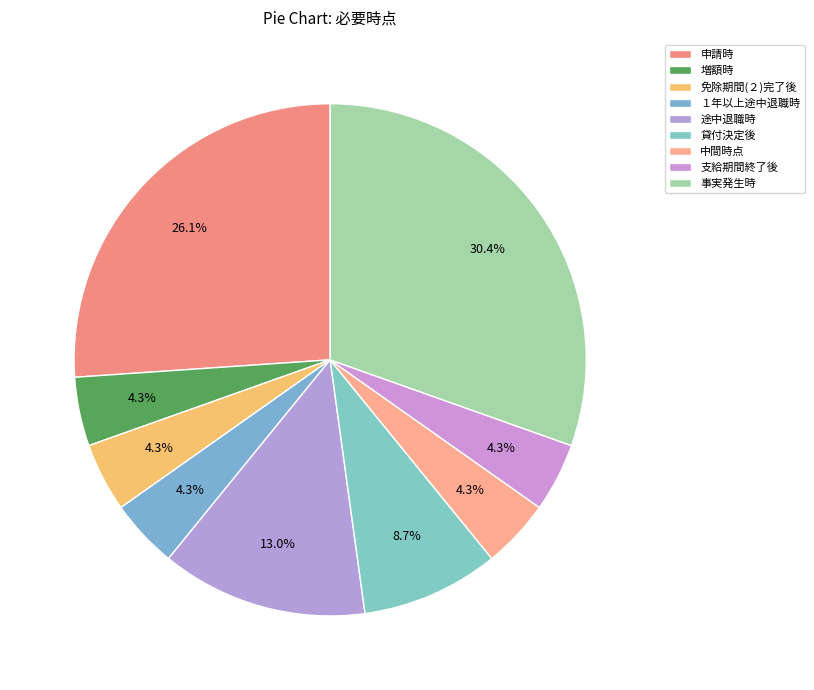

Which has a higher value, １年以上途中退職時 or 貸付決定後?

貸付決定後